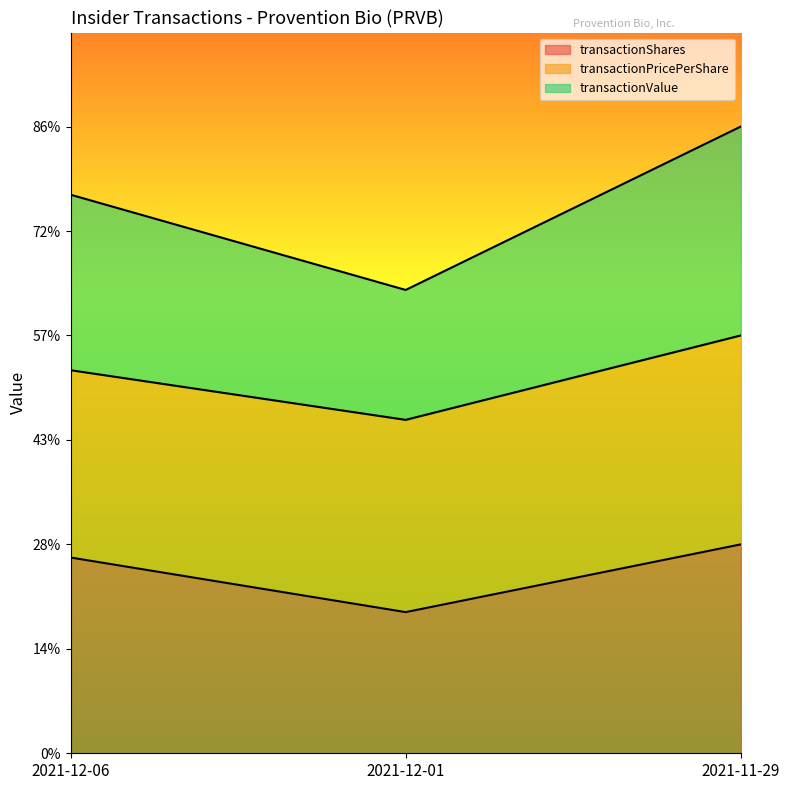

What is the smallest value displayed?

6756.8